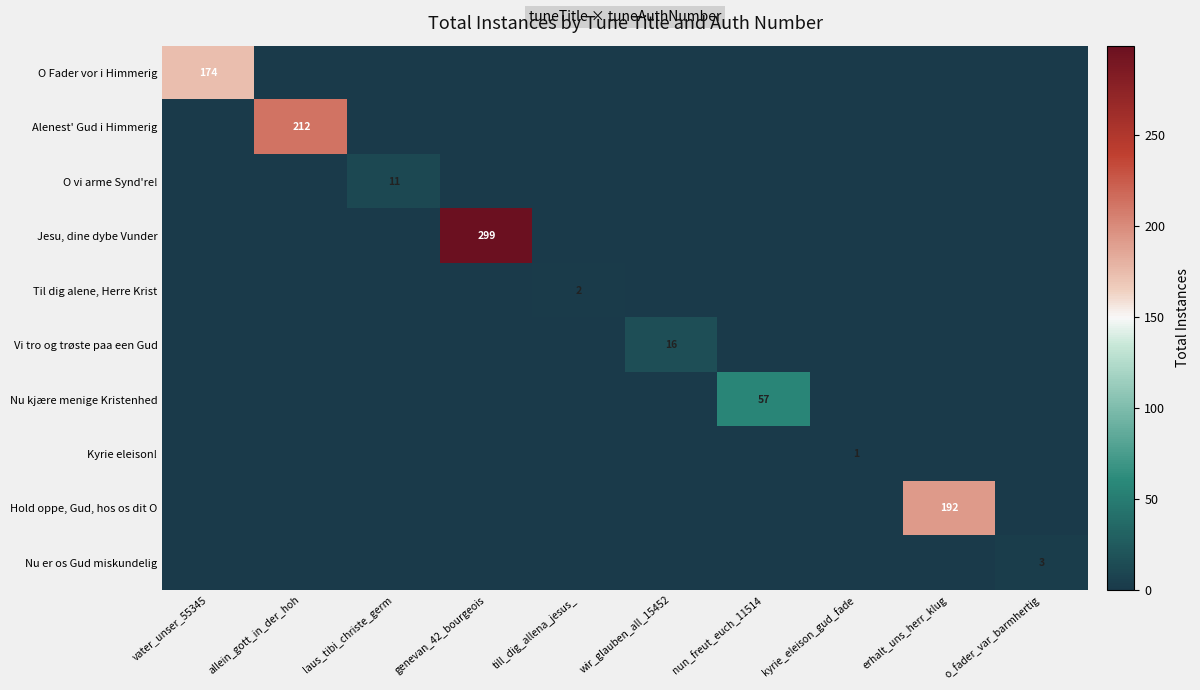

What is the average value of the O Fader vor i Himmerig series?

17